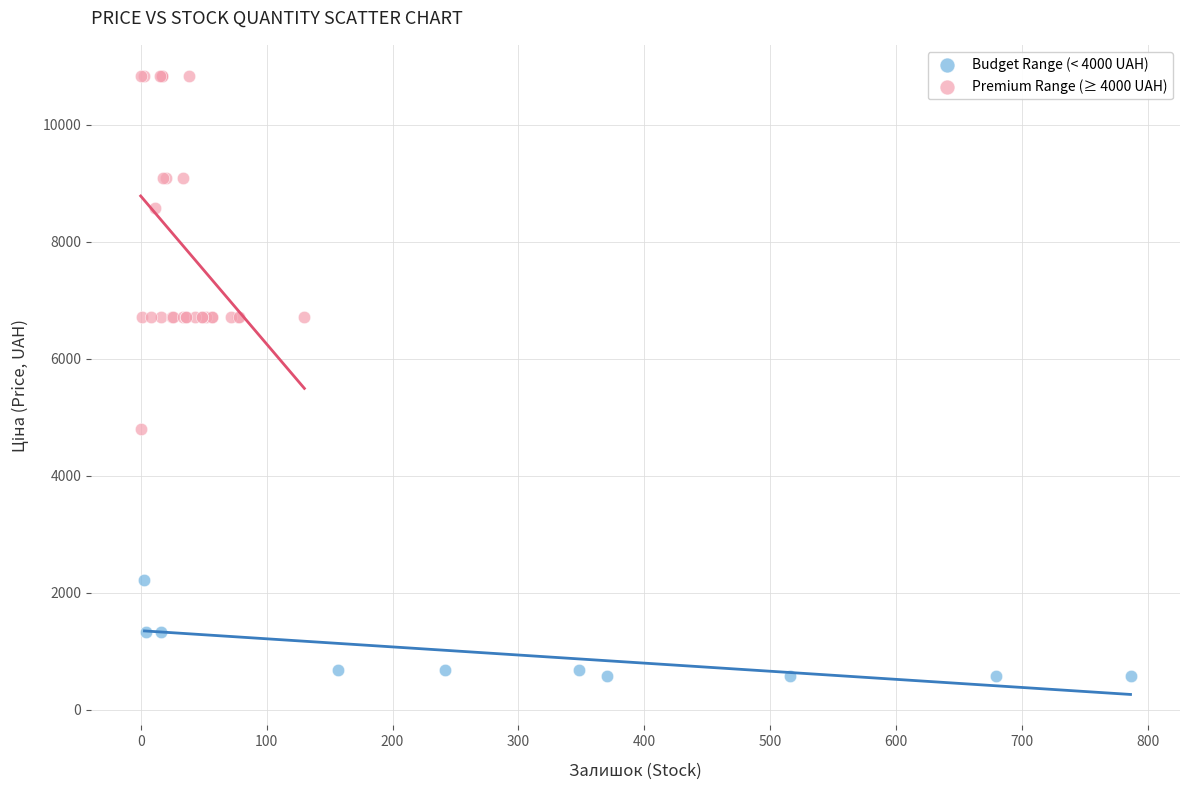

Which series reaches the minimum Y coordinate?

Budget Range (< 4000 UAH)